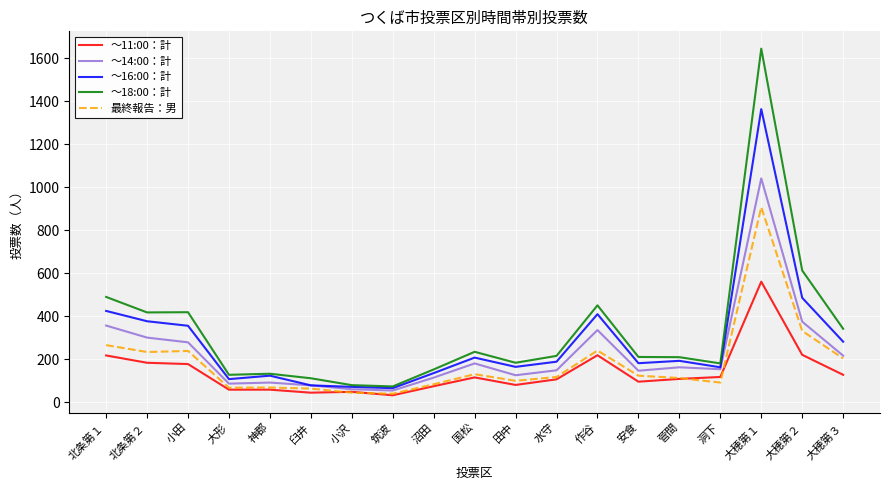

What is the minimum value shown in the chart?

33